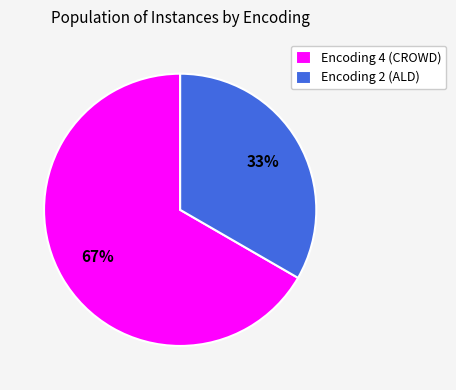

To the nearest percent, what portion does Encoding 2 (ALD) represent?

33%